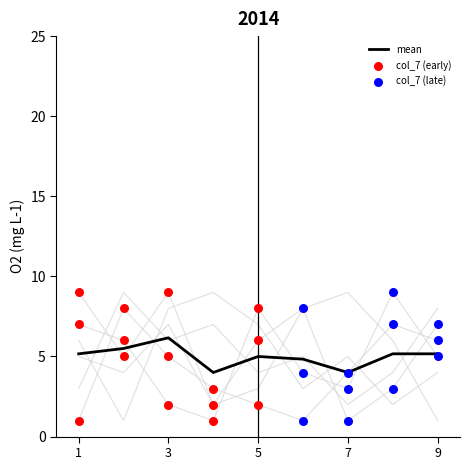

What is the total value across all series at 2?

33